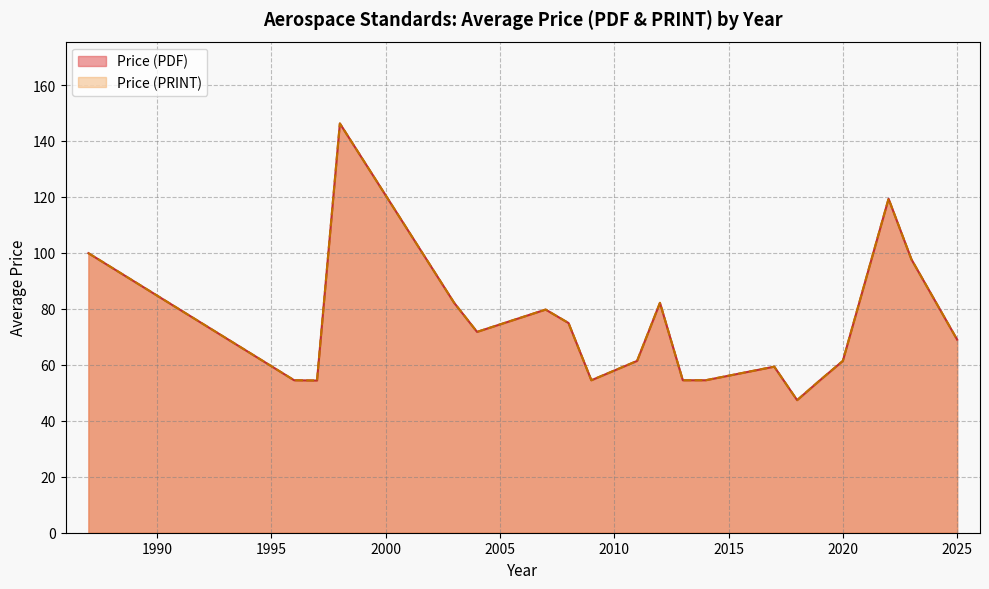

Which has a higher value, 2013 or 2013?

2013